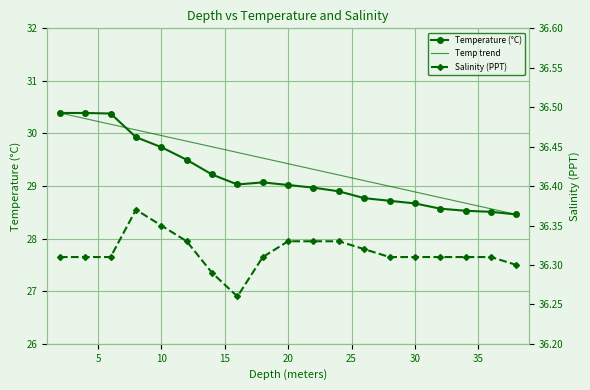

What is the difference between the second highest and minimum values in the Salinity series?

0.1